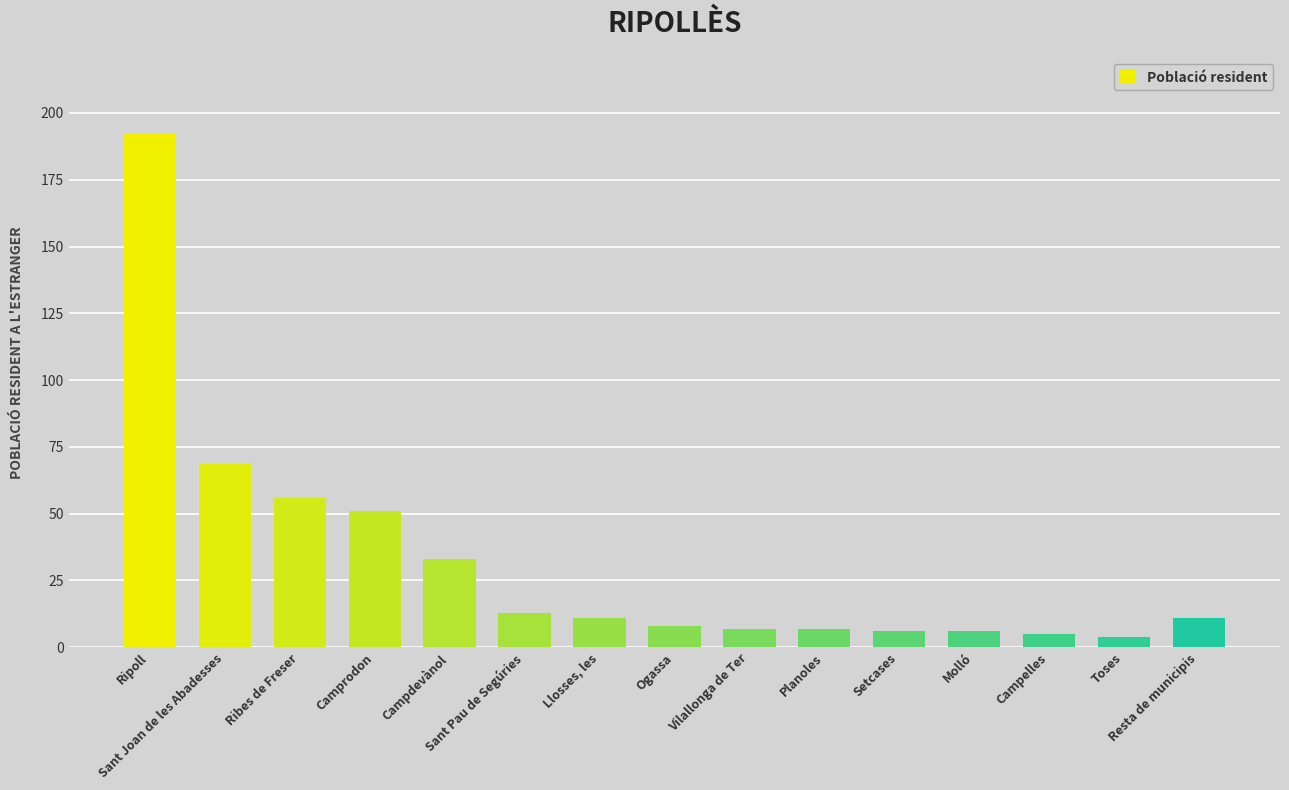

What is the greatest value displayed?

192